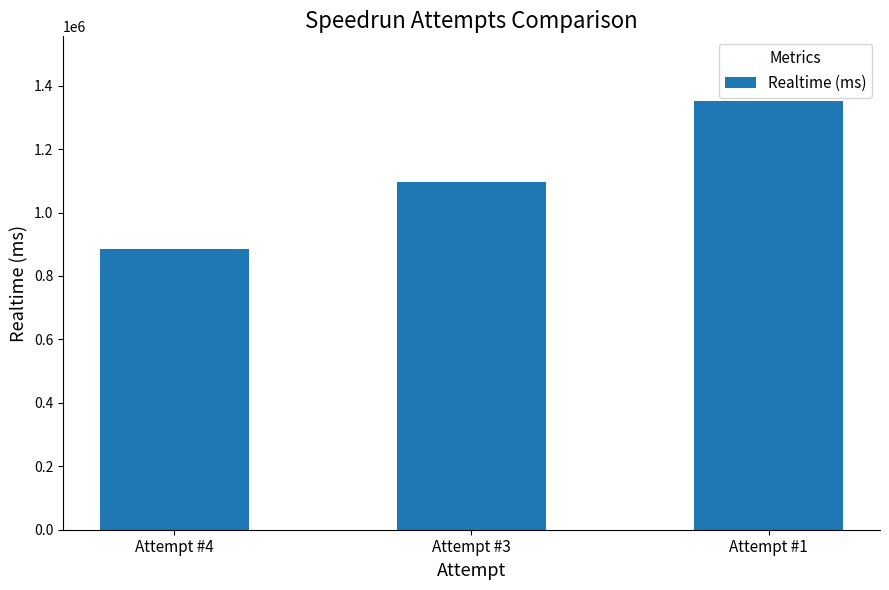

List the labels in order of value, largest first.

Attempt #1, Attempt #3, Attempt #4